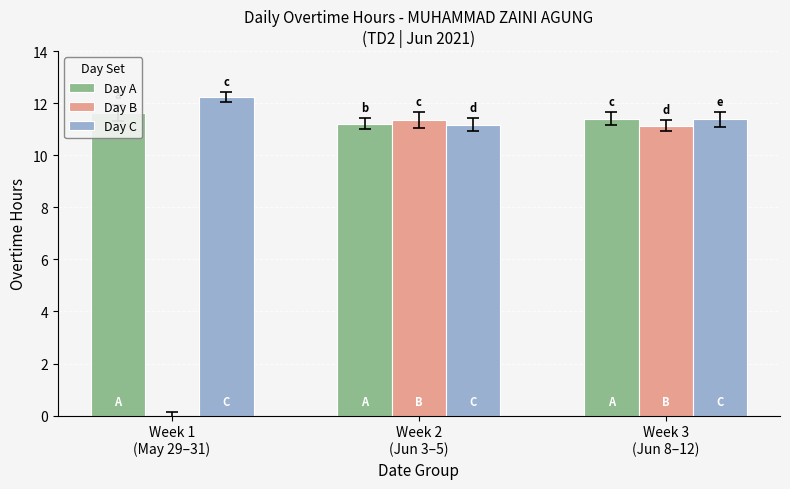

What is the average value of the Day C series?

11.6